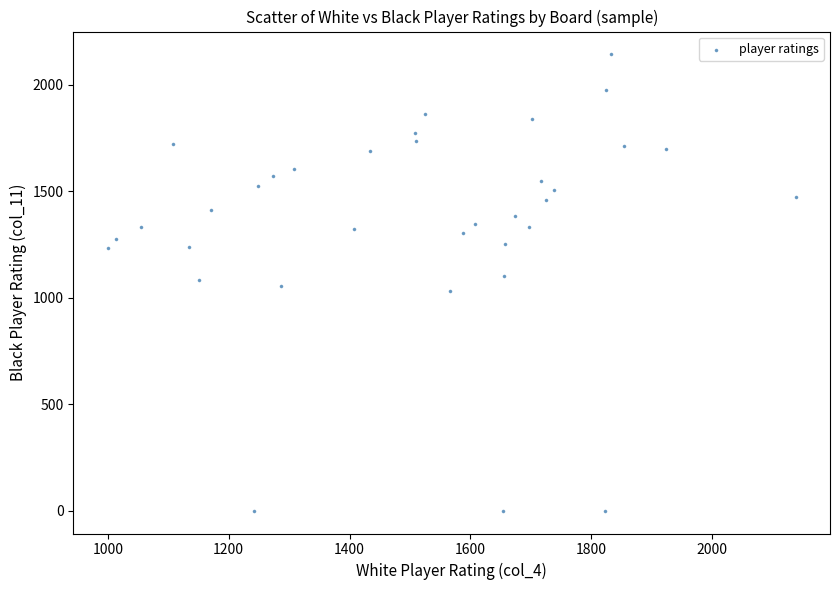

What is the range of X values (max minus min)?

1138